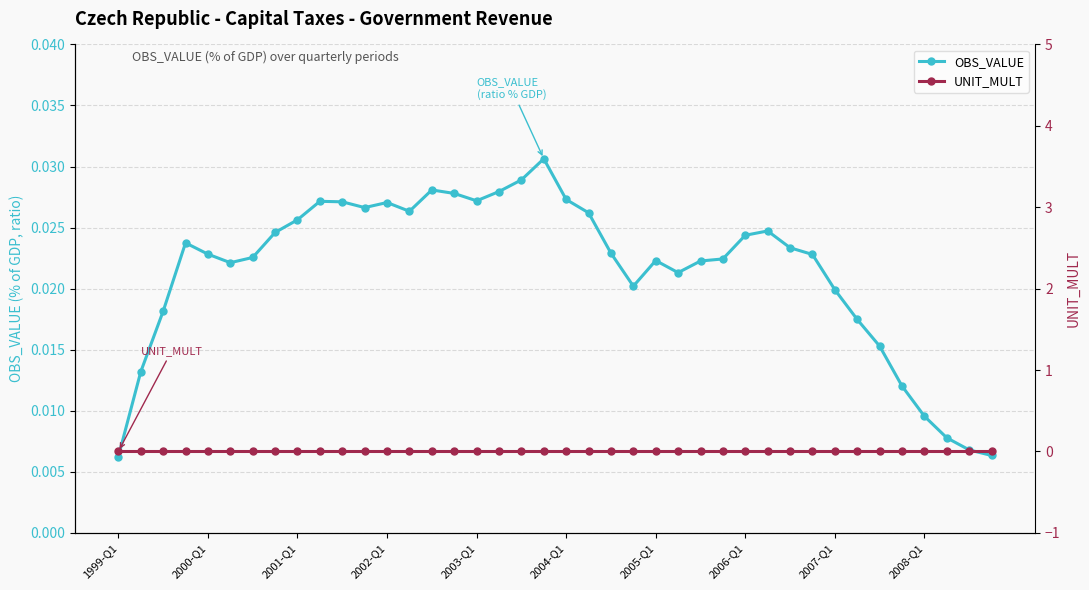

True or false: OBS_VALUE and UNIT_MULT cross at least once.

False